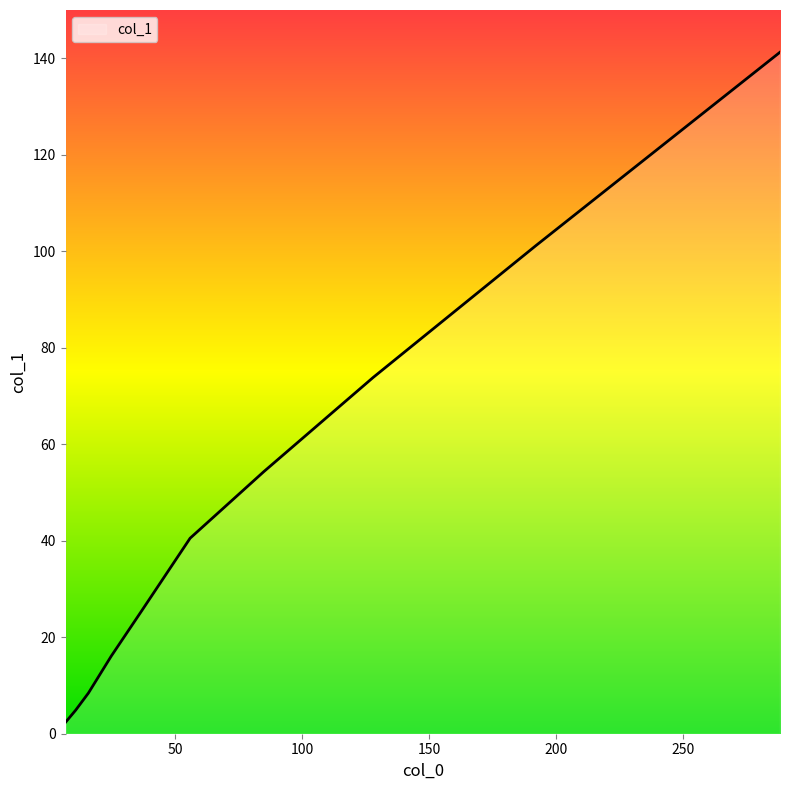

What is the greatest value displayed?

141.2